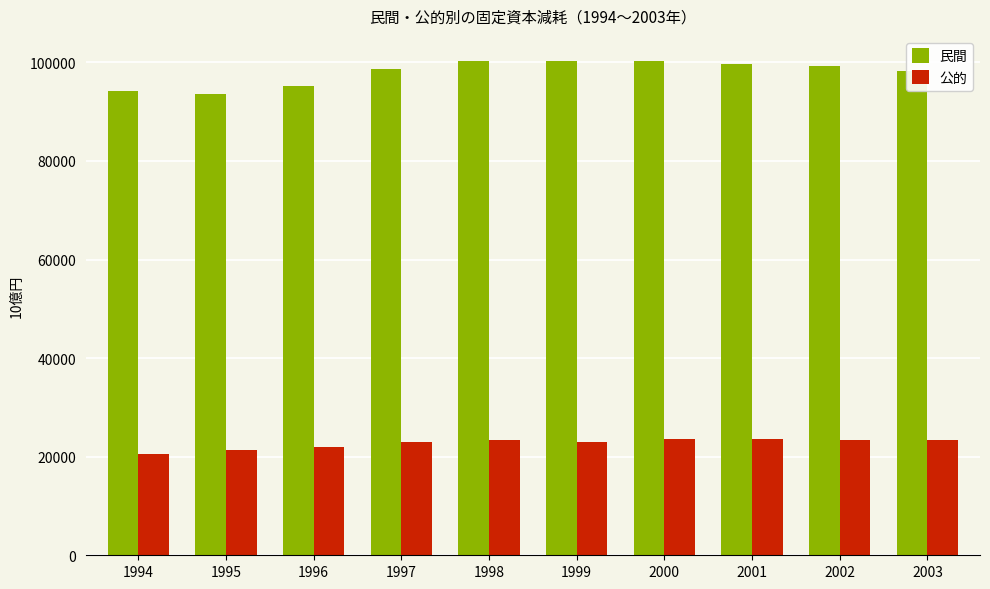

What is the difference between the highest and lowest values at 1994?

73558.1